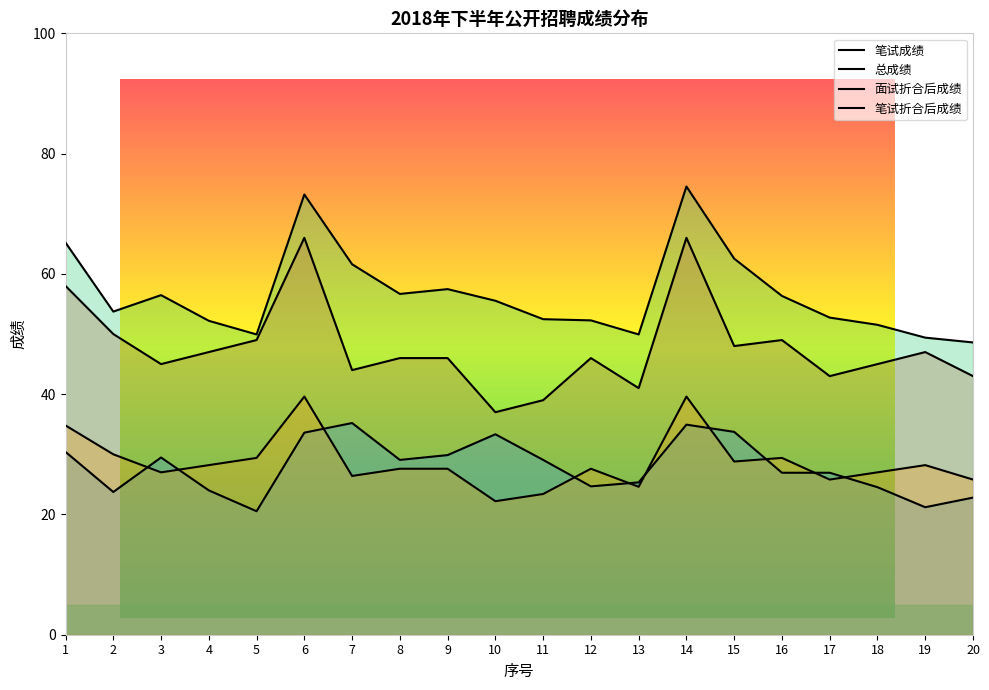

At which label is 总成绩 closest to 61?

7